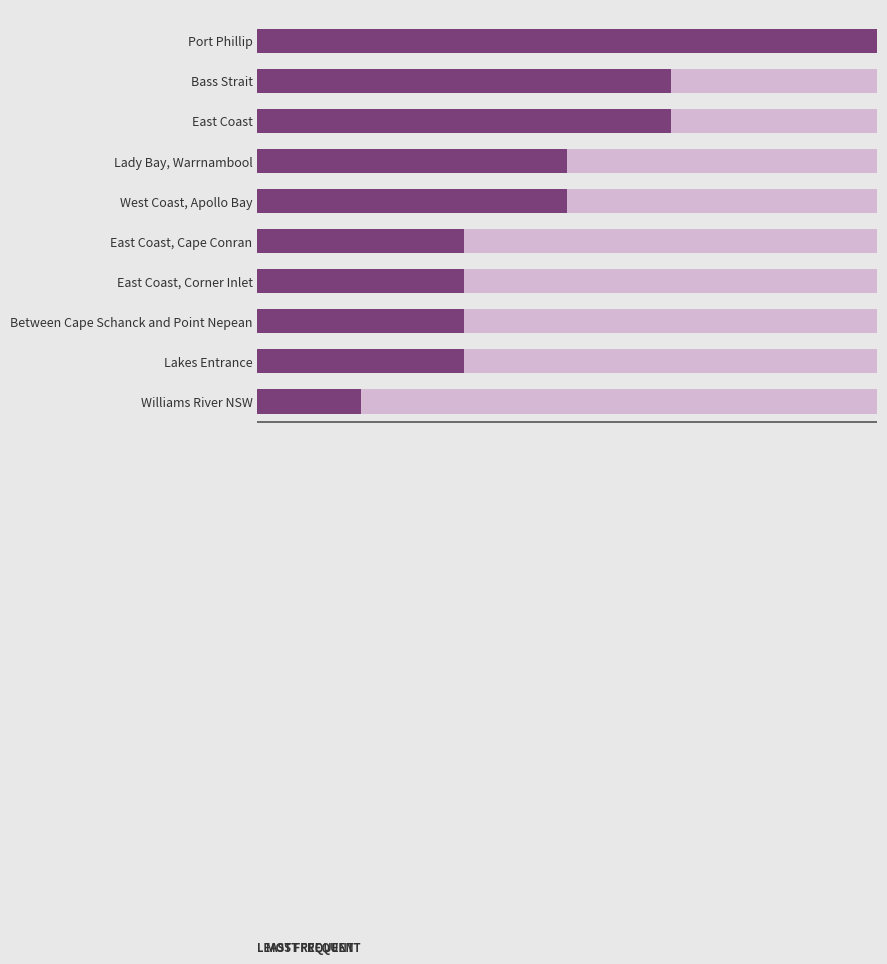

The chart shows a value of 4 at Bass Strait. True or false?

True